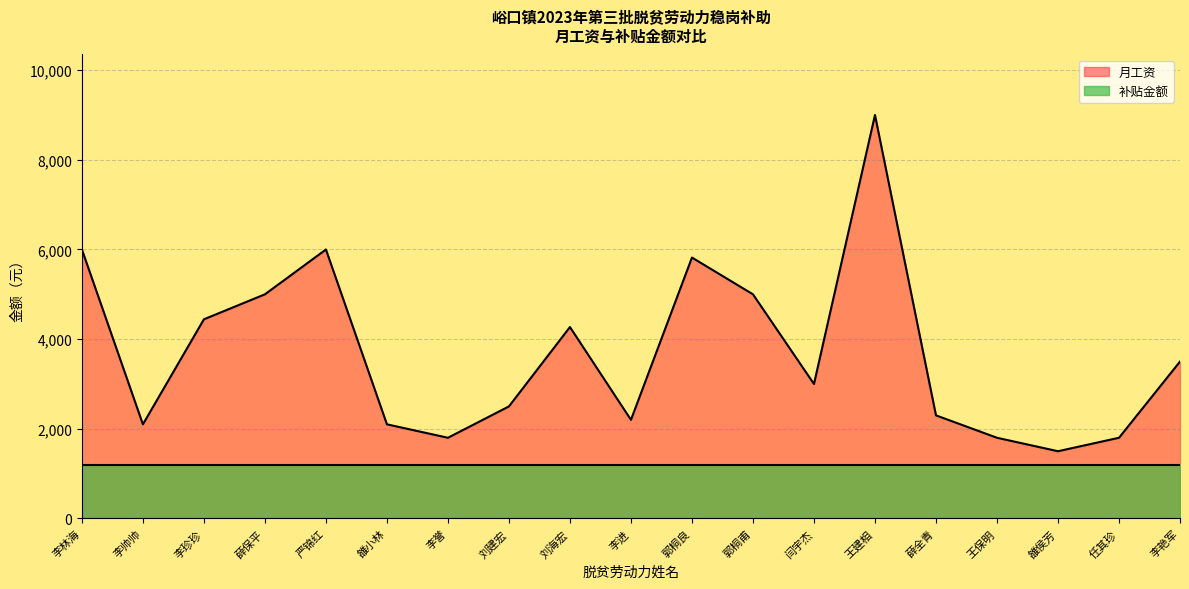

Does the chart display data point markers on the line(s)?

No